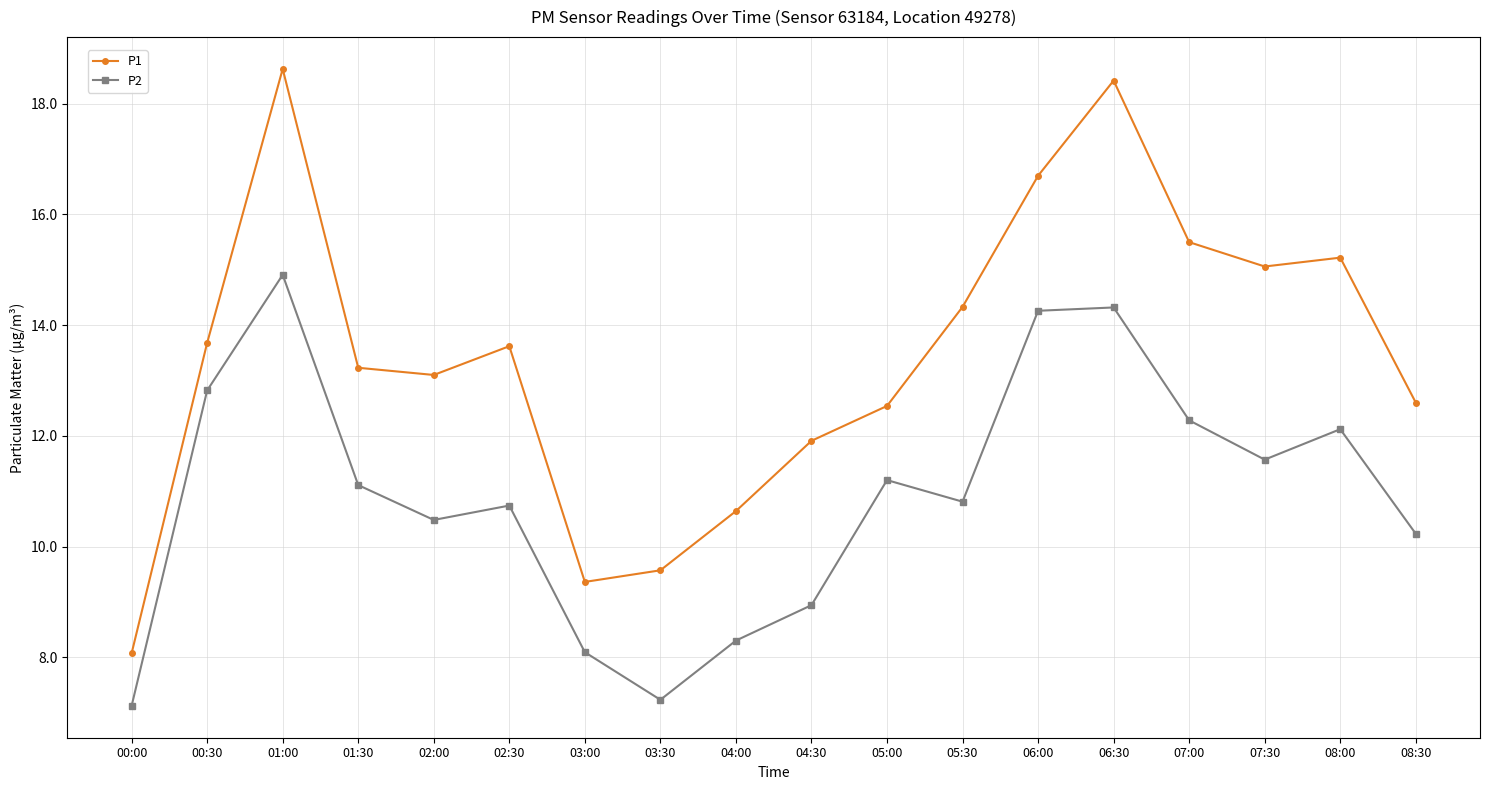

What is the difference between the highest and lowest values at 04:30?

3.0